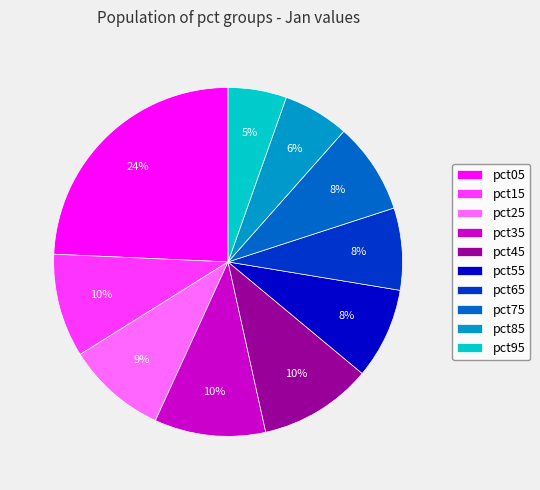

What is the smallest slice in the pie chart?

pct95